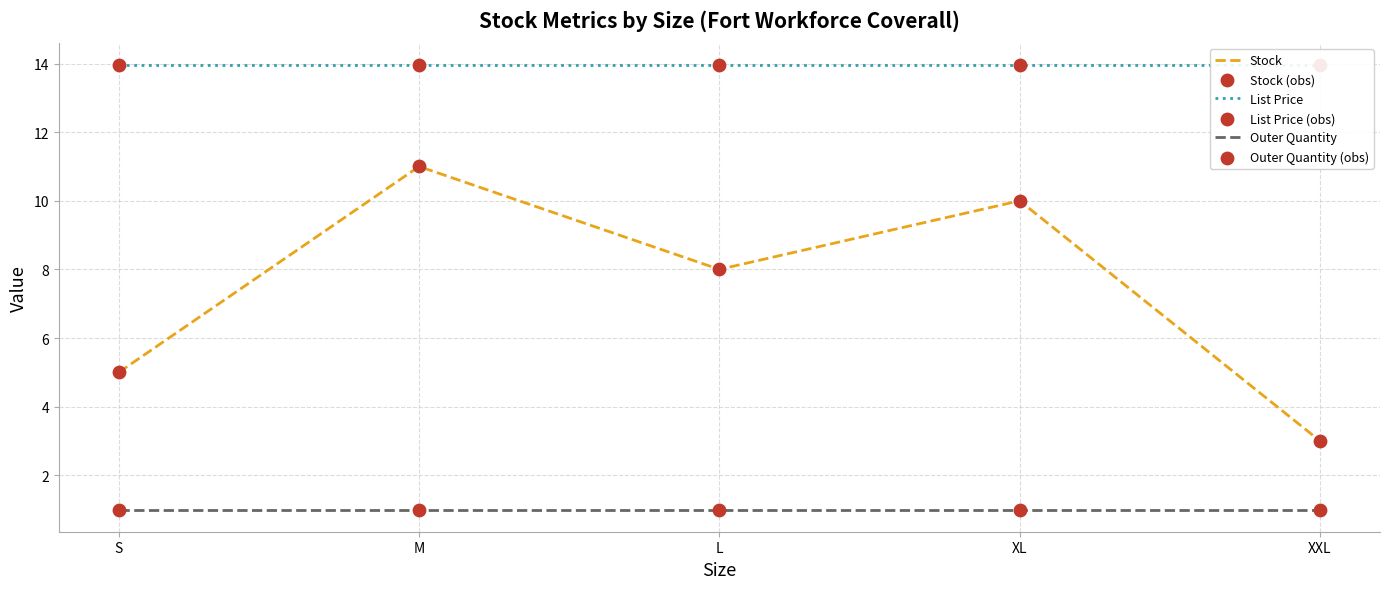

Which series contains the lowest Y value?

Outer Quantity